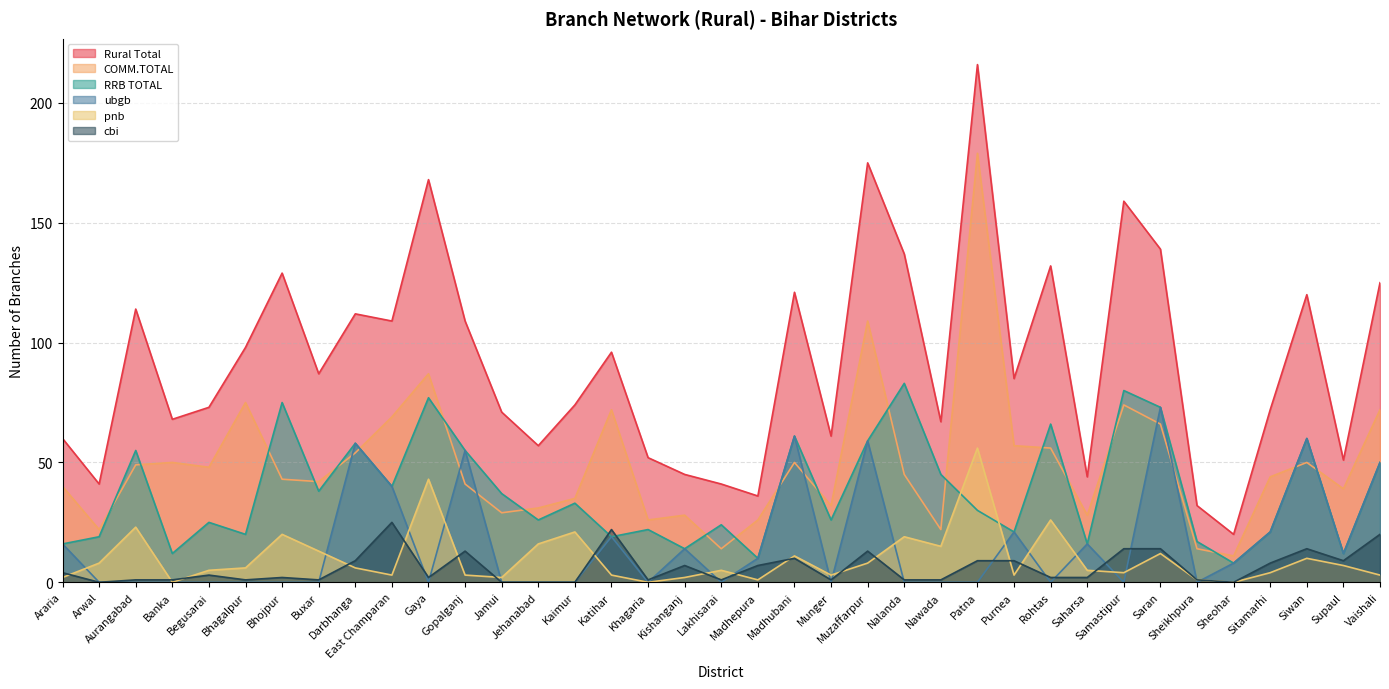

What is the sum of all RRB TOTAL values?

1403